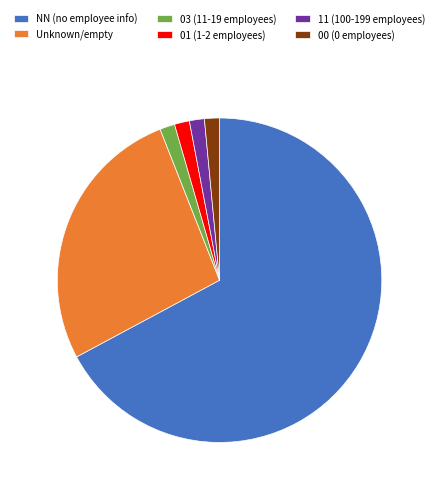

Which has a higher value, 11 (100-199 employees) or NN (no employee info)?

NN (no employee info)